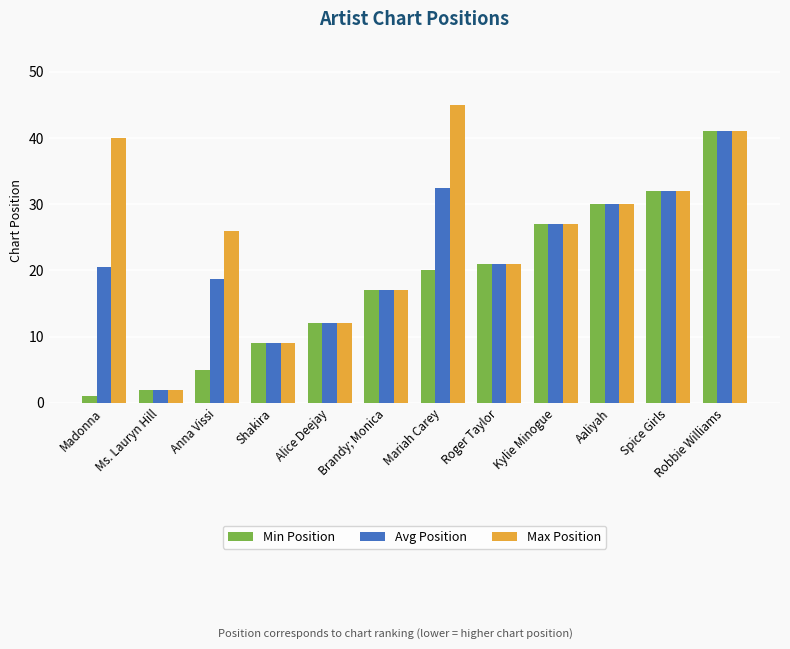

What is the approximate value of Min Position at Alice Deejay?

12.0